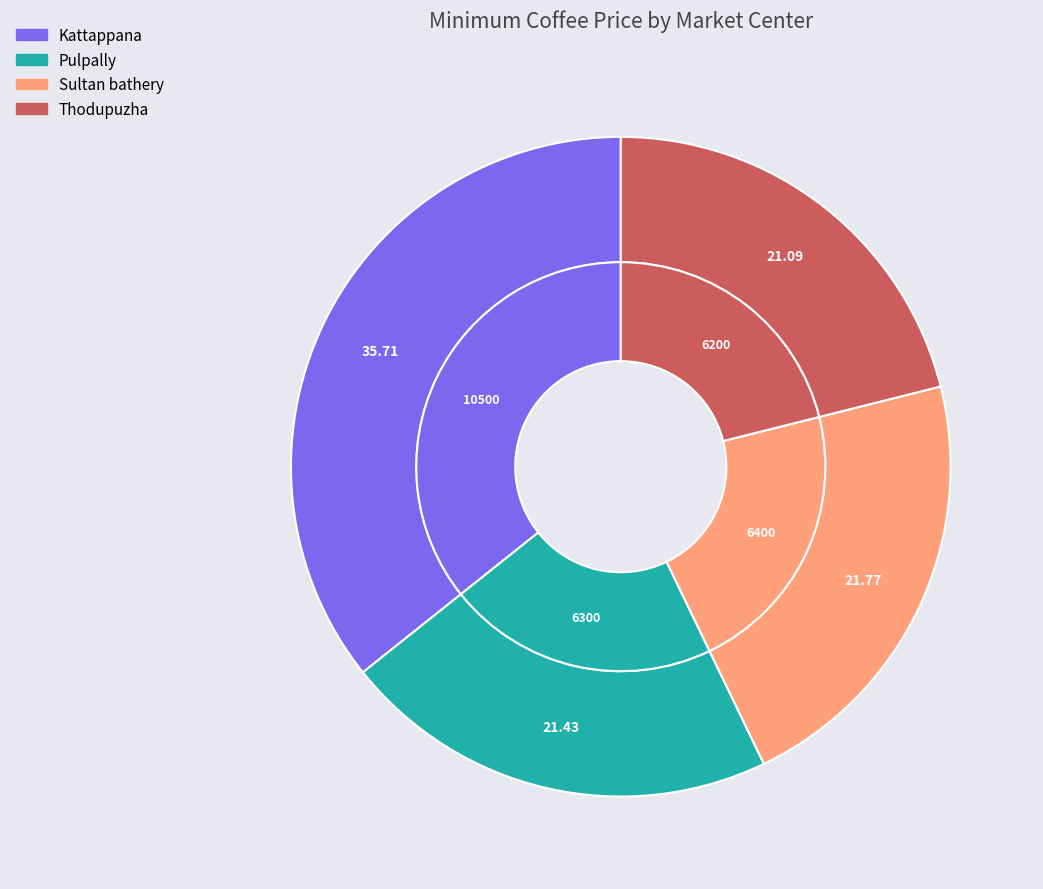

To the nearest percent, what is the combined percentage of Pulpally and Thodupuzha?

43%